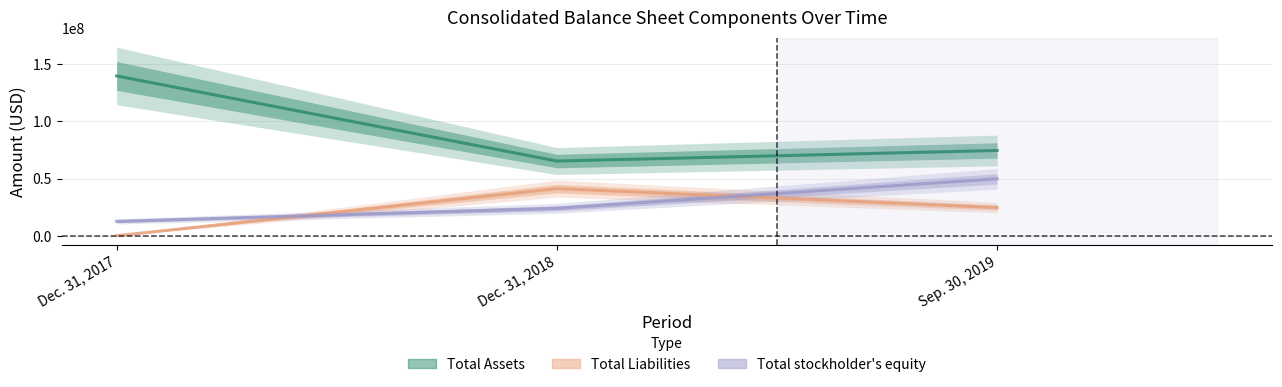

Which series has the largest total across all categories?

Total Assets